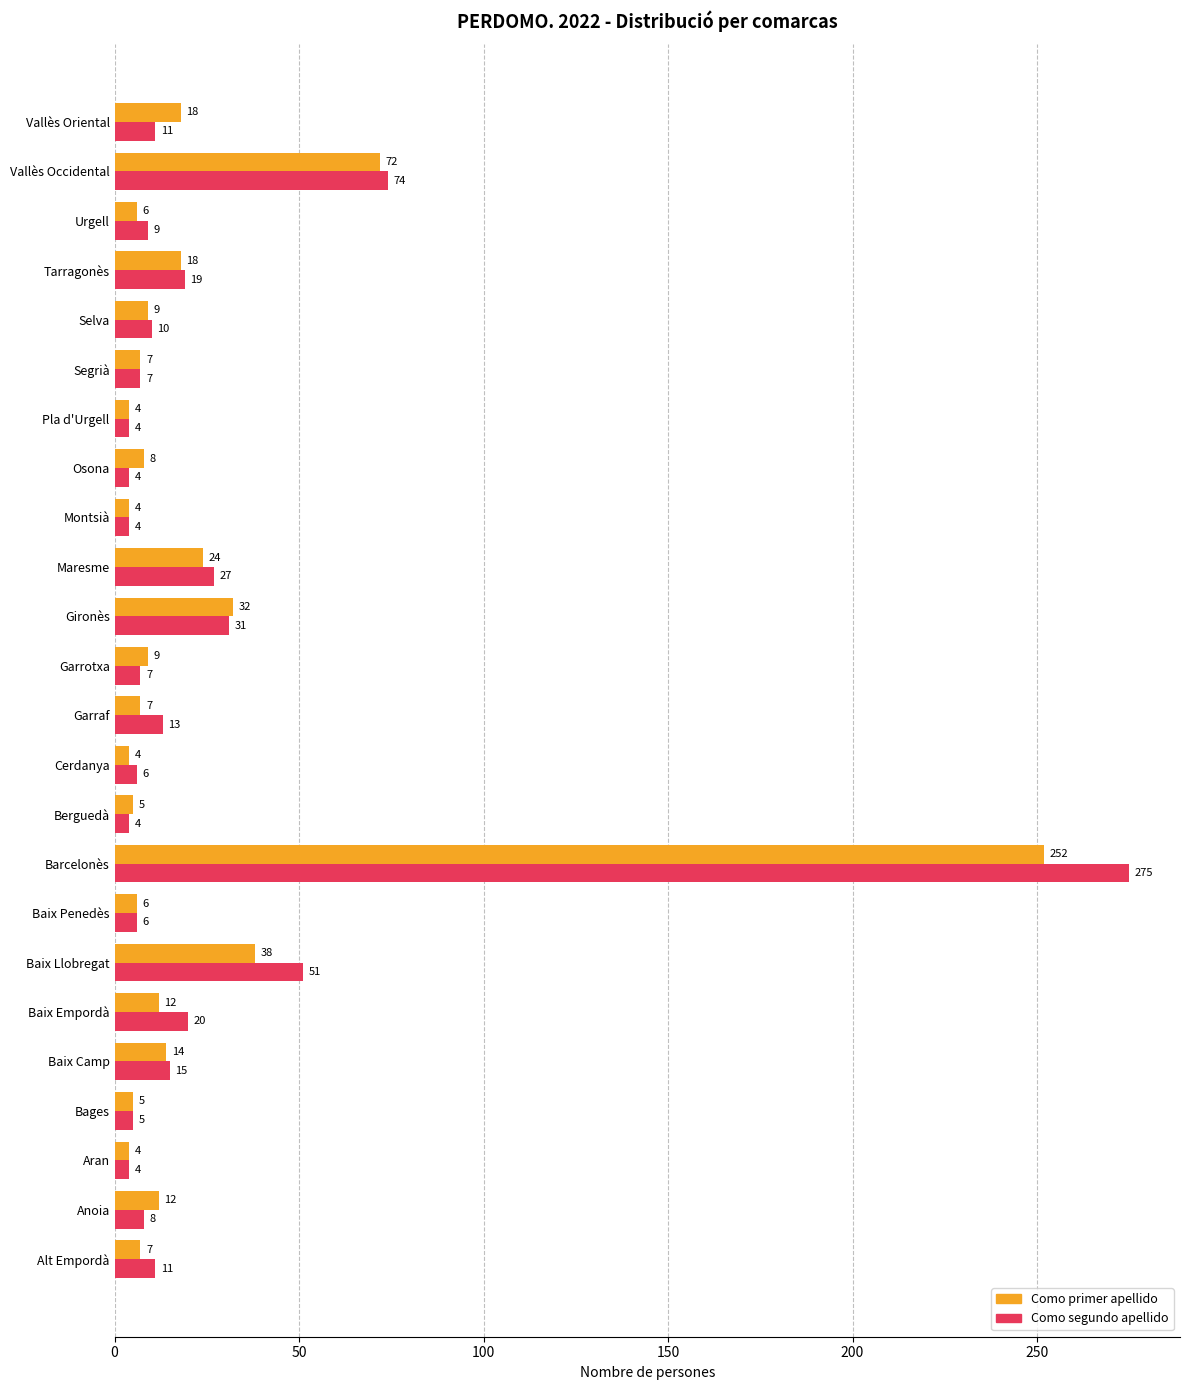

Which category has the highest value across all series?

Barcelonès